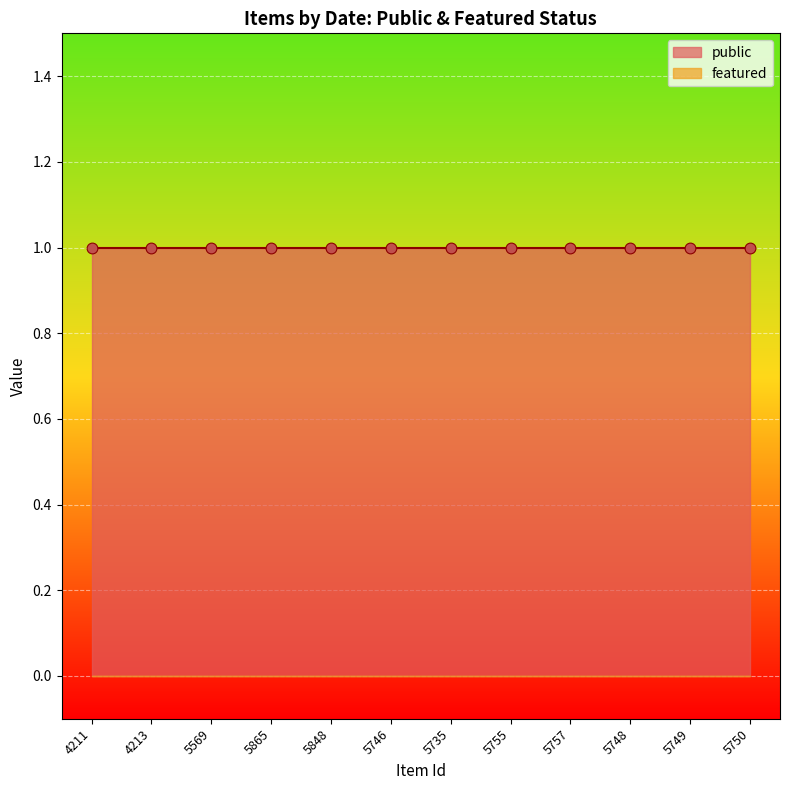

At how many categories does at least one series exceed 0?

12